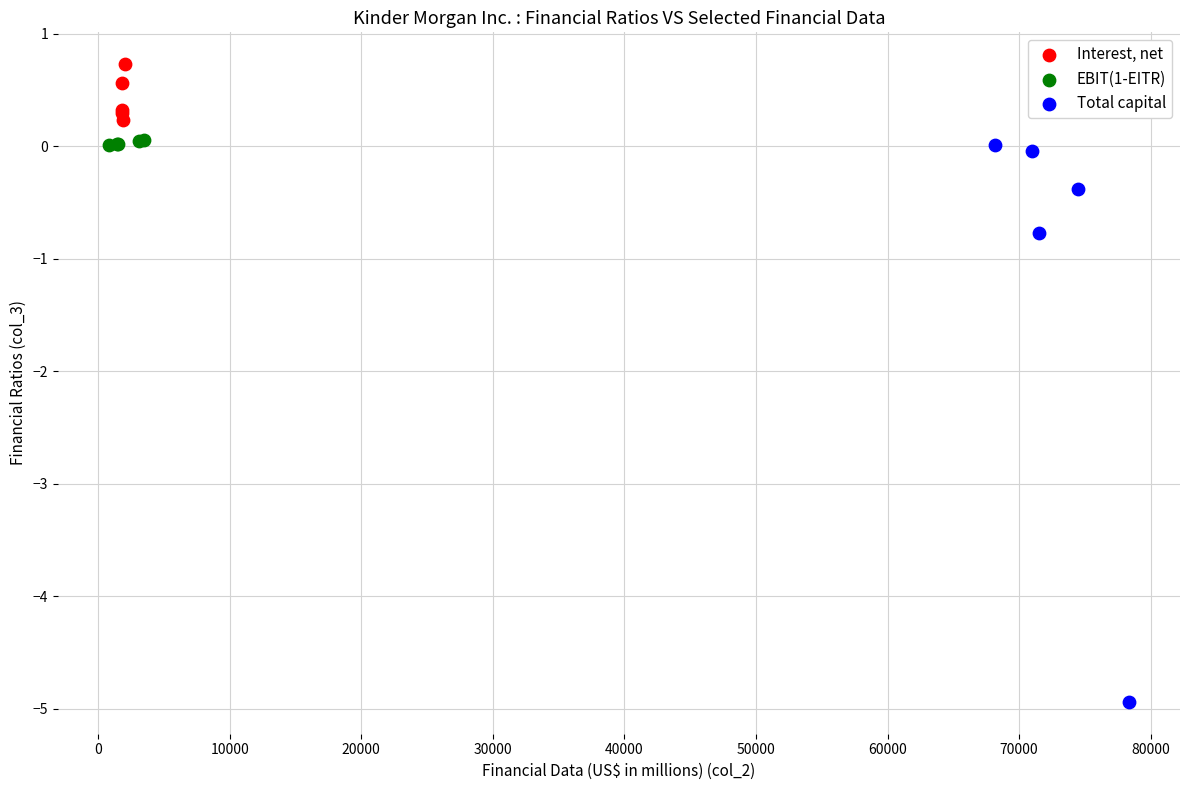

Which series has the widest spread of Y values?

Total capital